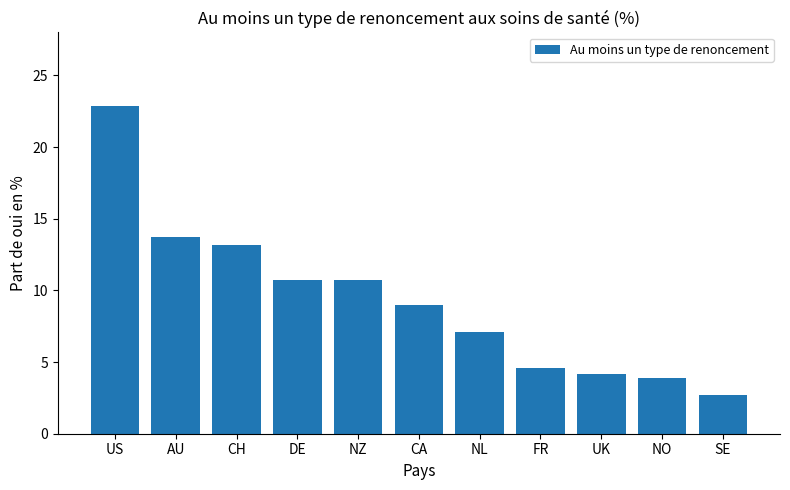

What is the value of the 2nd bar from the left?

13.7